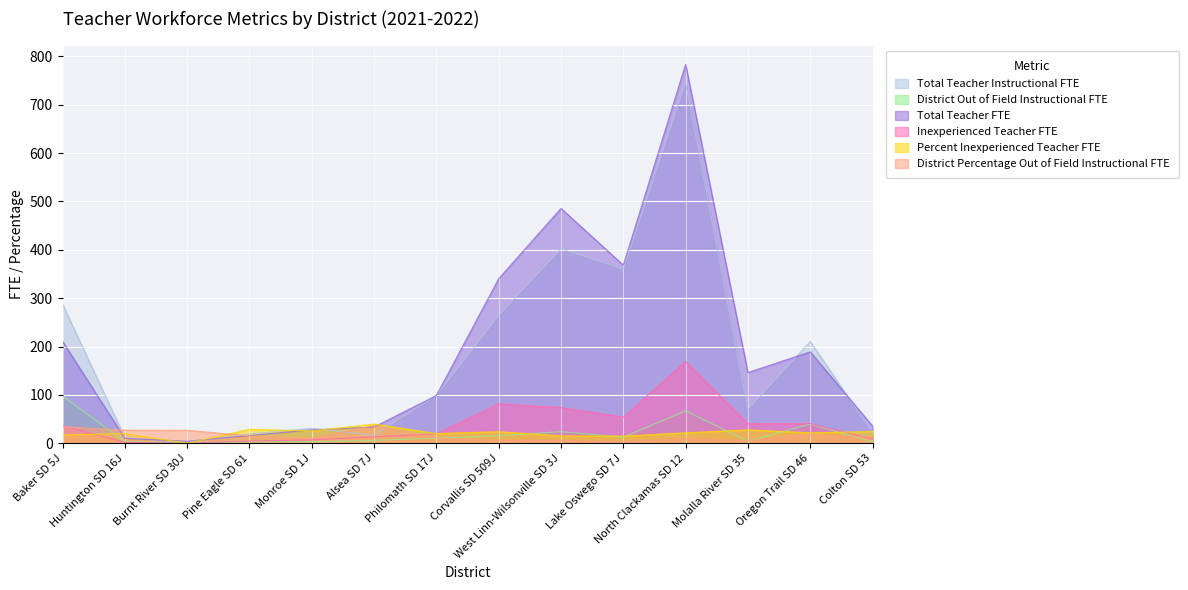

How many lines are shown in the chart?

6